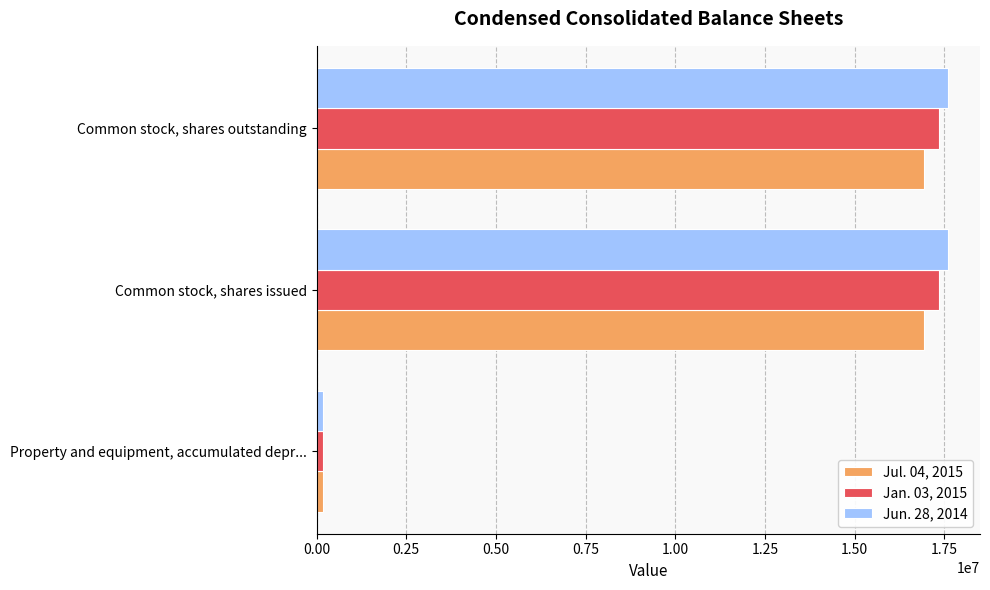

List the series in order of their overall mean, lowest first.

Jul. 04, 2015, Jan. 03, 2015, Jun. 28, 2014